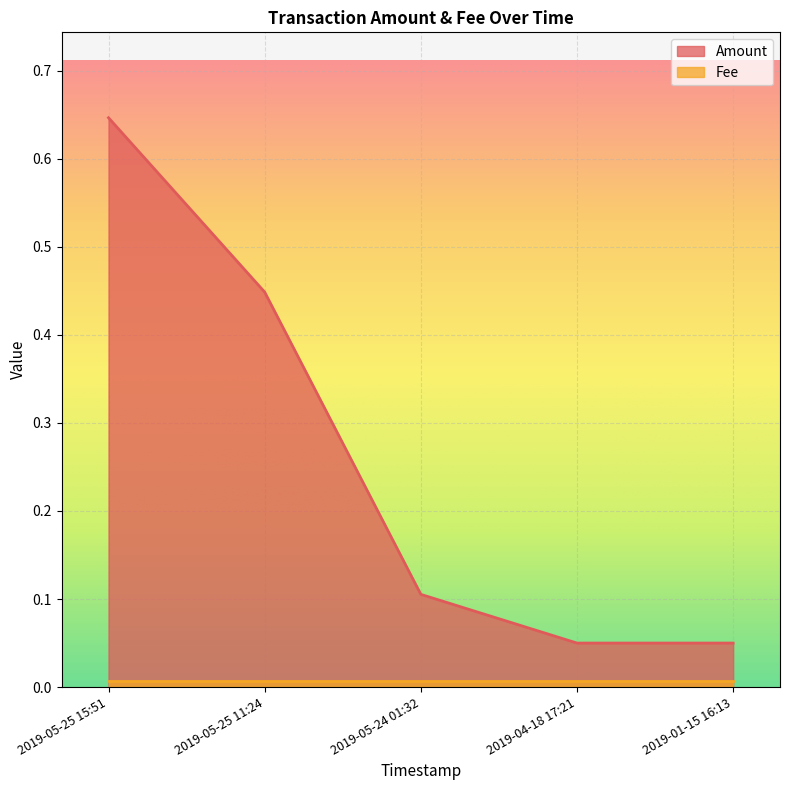

Rank the categories by value from lowest to highest.

2019-04-18 17:21, 2019-01-15 16:13, 2019-05-24 01:32, 2019-05-25 11:24, 2019-05-25 15:51